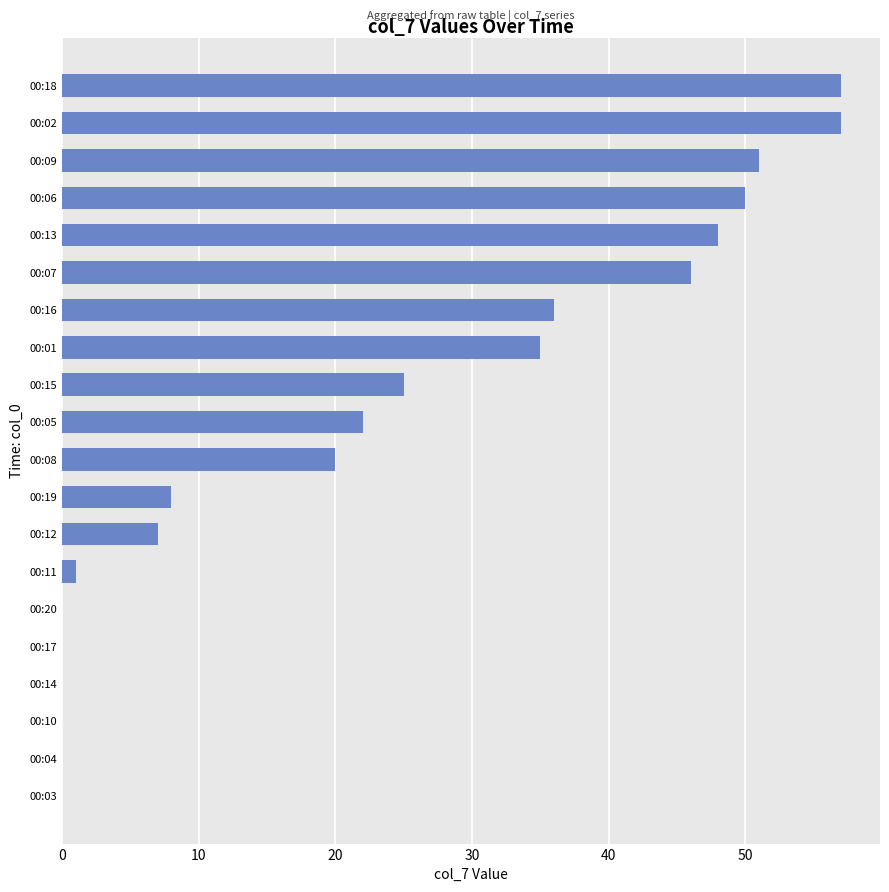

What is the change in value from 00:01 to 00:09?

+16